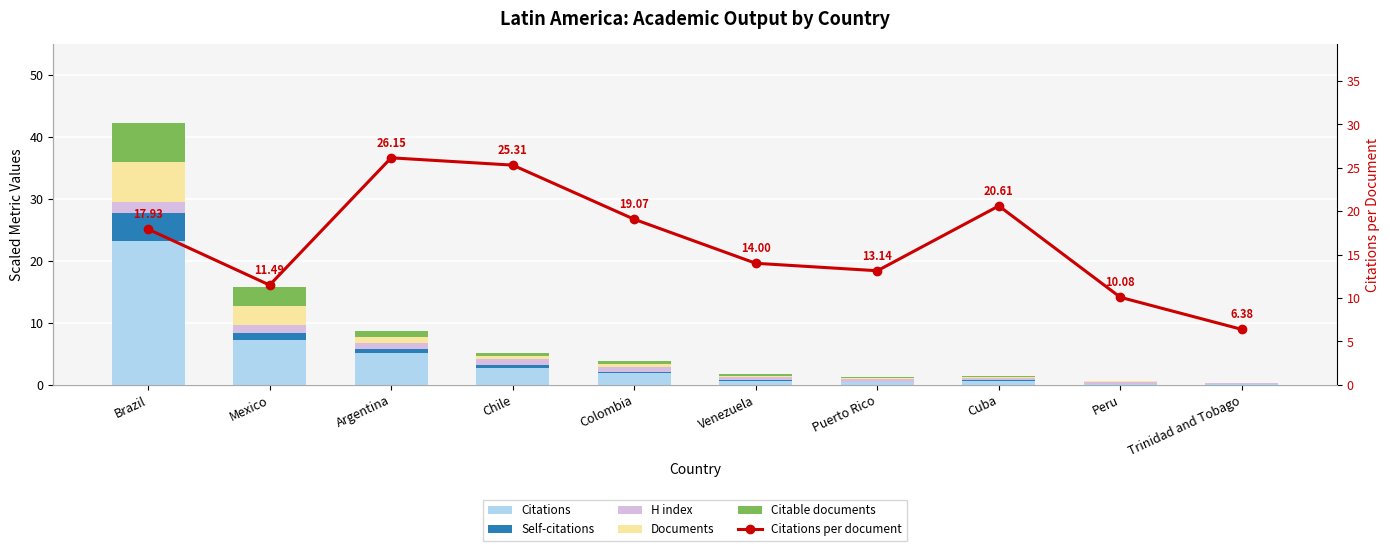

Reading right to left, transcribe all the data shown in this chart.

Citations: Trinidad and Tobago=0.1	Peru=0.1	Cuba=0.7	Puerto Rico=0.5	Venezuela=0.6	Colombia=1.9	Chile=2.8	Argentina=5.2	Mexico=7.2	Brazil=23.2
Self-citations: Trinidad and Tobago=0.0	Peru=0.0	Cuba=0.0	Puerto Rico=0.0	Venezuela=0.1	Colombia=0.2	Chile=0.4	Argentina=0.5	Mexico=1.2	Brazil=4.5
H index: Trinidad and Tobago=0.2	Peru=0.4	Cuba=0.4	Puerto Rico=0.5	Venezuela=0.5	Colombia=0.7	Chile=0.9	Argentina=1.0	Mexico=1.3	Brazil=1.8
Documents: Trinidad and Tobago=0.0	Peru=0.1	Cuba=0.2	Puerto Rico=0.2	Venezuela=0.2	Colombia=0.5	Chile=0.5	Argentina=1.0	Mexico=3.1	Brazil=6.5
Citable documents: Trinidad and Tobago=0.0	Peru=0.1	Cuba=0.2	Puerto Rico=0.2	Venezuela=0.2	Colombia=0.5	Chile=0.5	Argentina=1.0	Mexico=3.1	Brazil=6.4
Citations per document: Trinidad and Tobago=6.4	Peru=10.1	Cuba=20.6	Puerto Rico=13.1	Venezuela=14.0	Colombia=19.1	Chile=25.3	Argentina=26.1	Mexico=11.5	Brazil=17.9